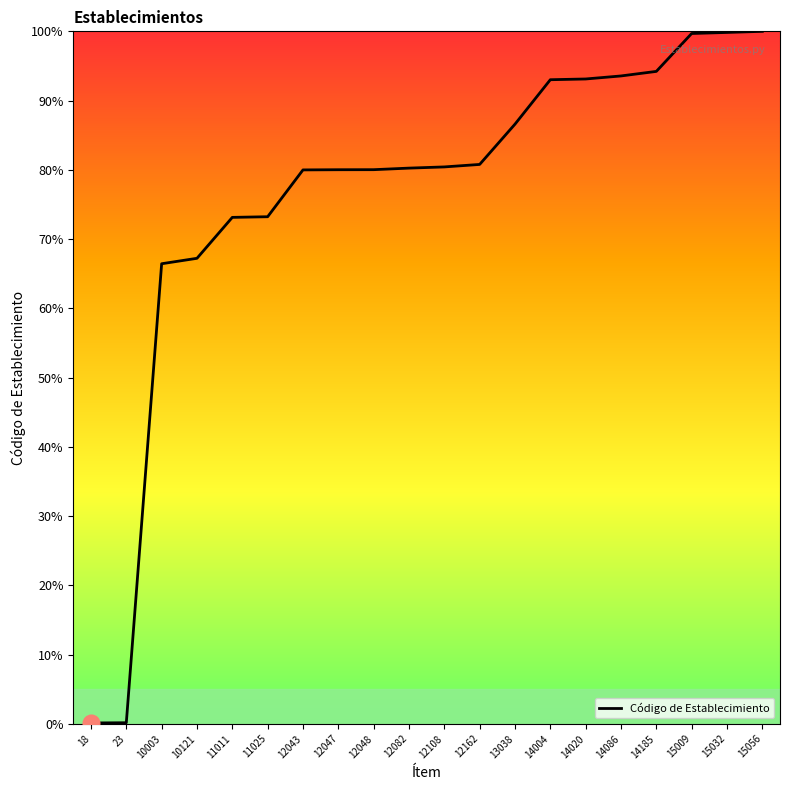

What value does the data have at 13038?

86.6